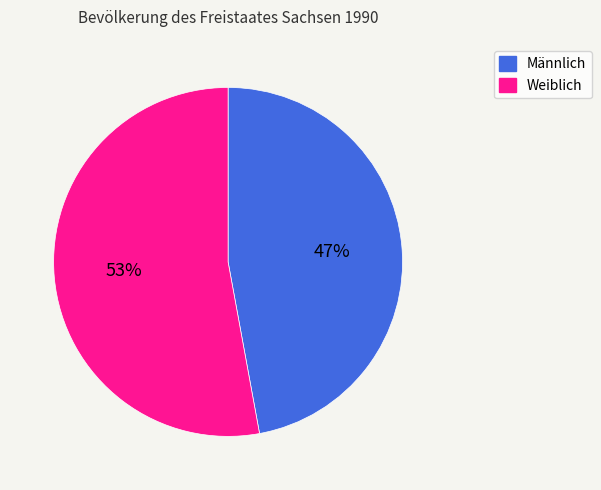

Which slice represents more than half of the pie?

Weiblich